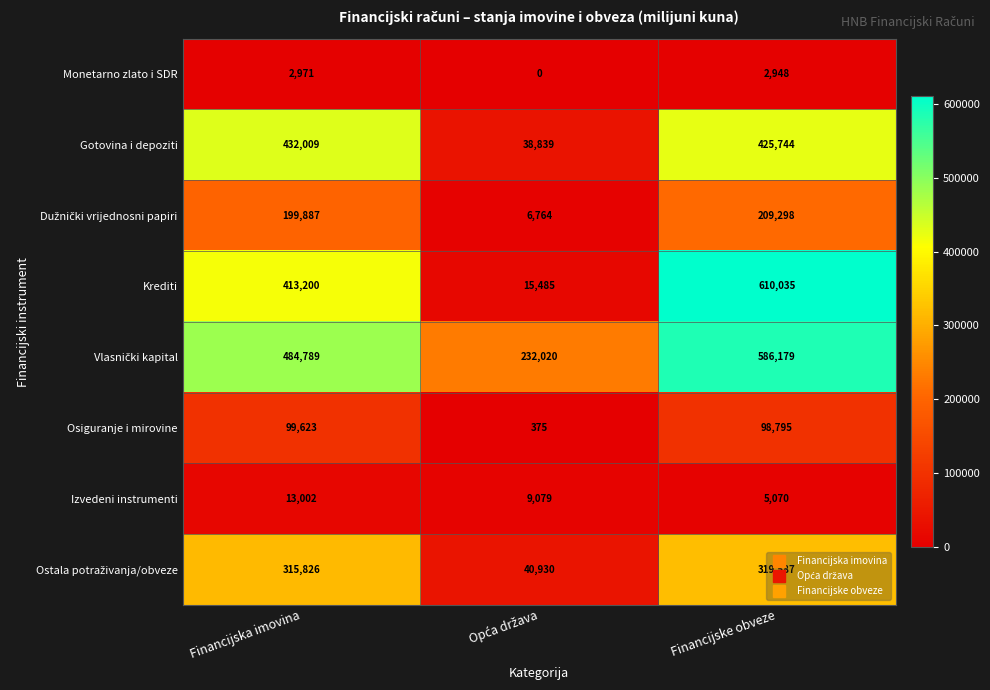

Which series has the widest spread of values?

Krediti